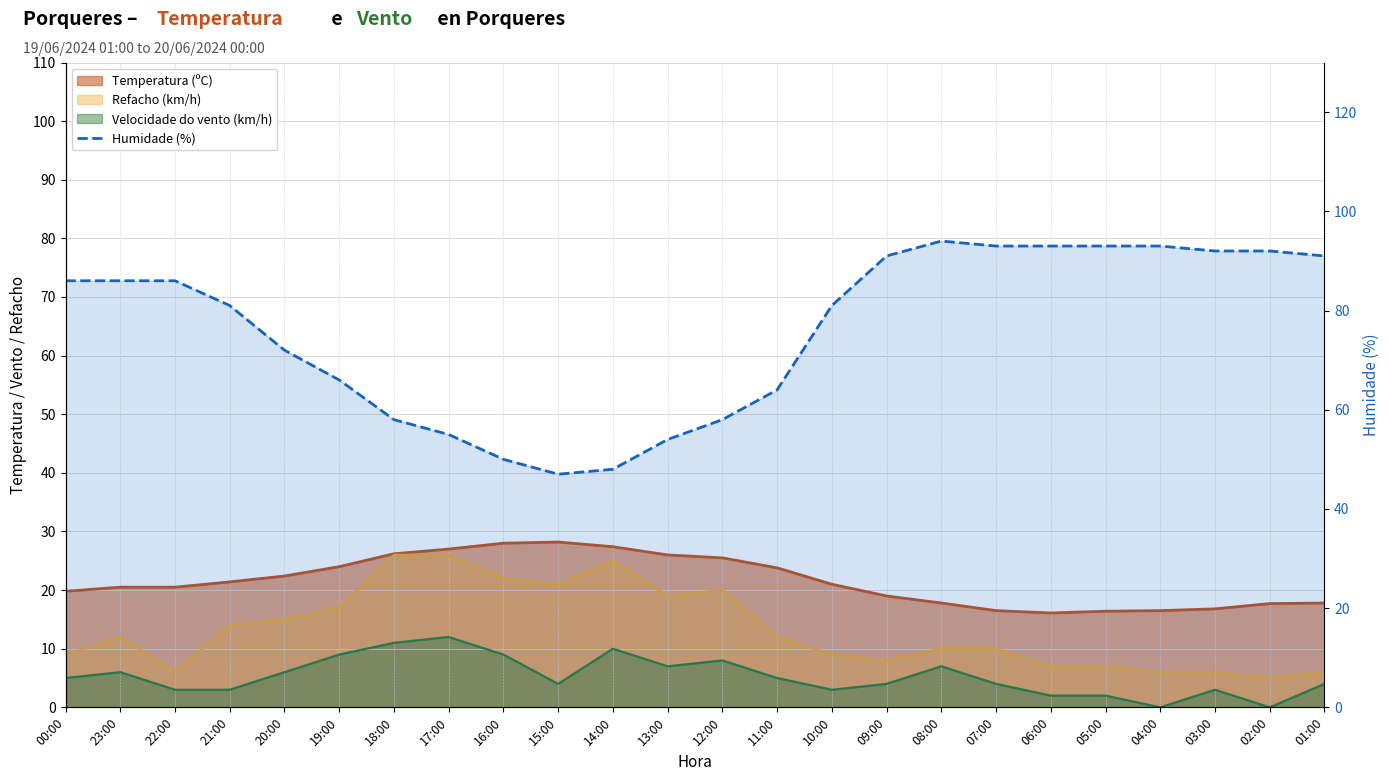

At which label does the data first exceed 86?

09:00